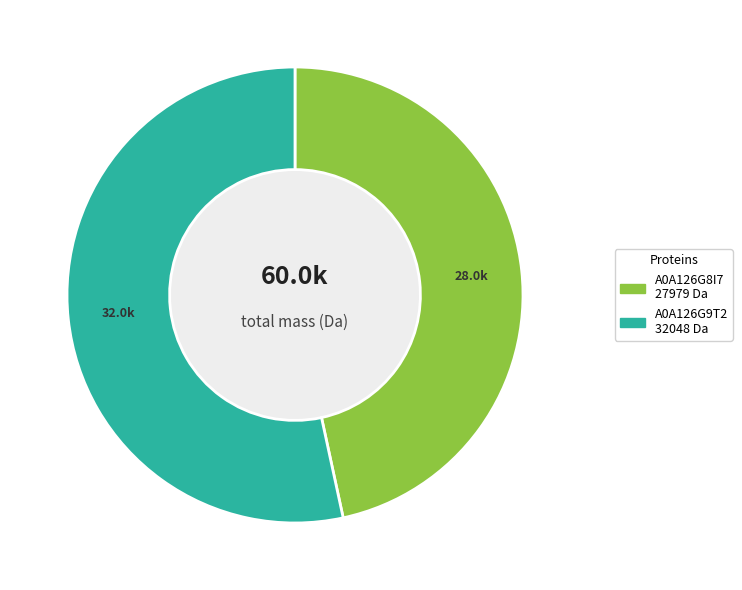

Which slice is the smallest?

A0A126G8I7